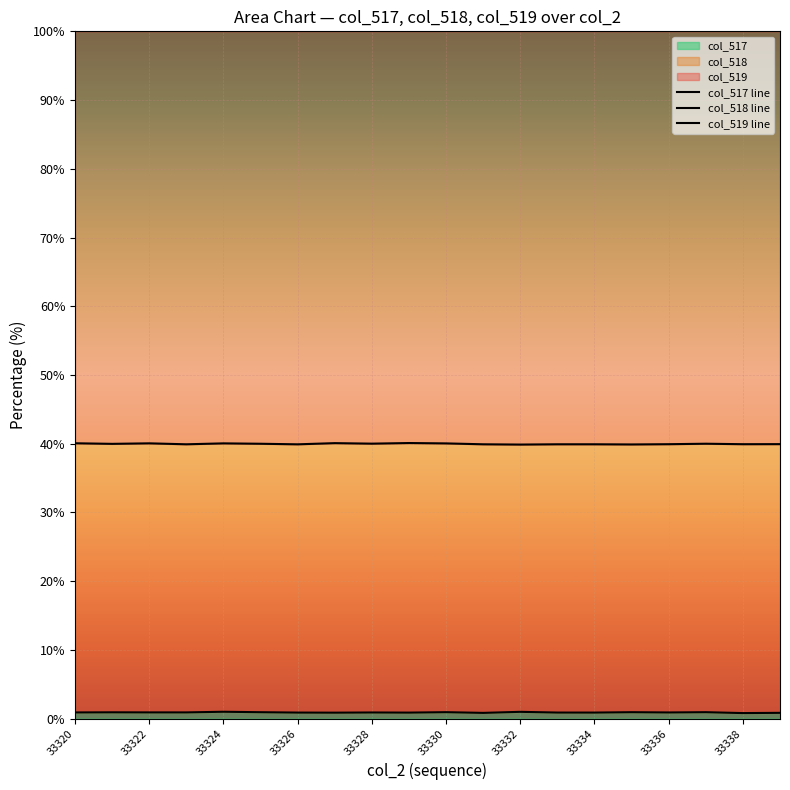

The col_517 series shows 0.9 at 33328. True or false?

True